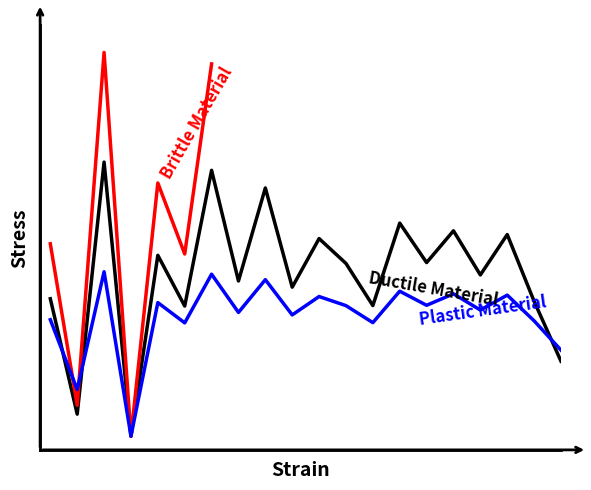

How many interior local valleys (lower than both neighbors) does the data have?

8